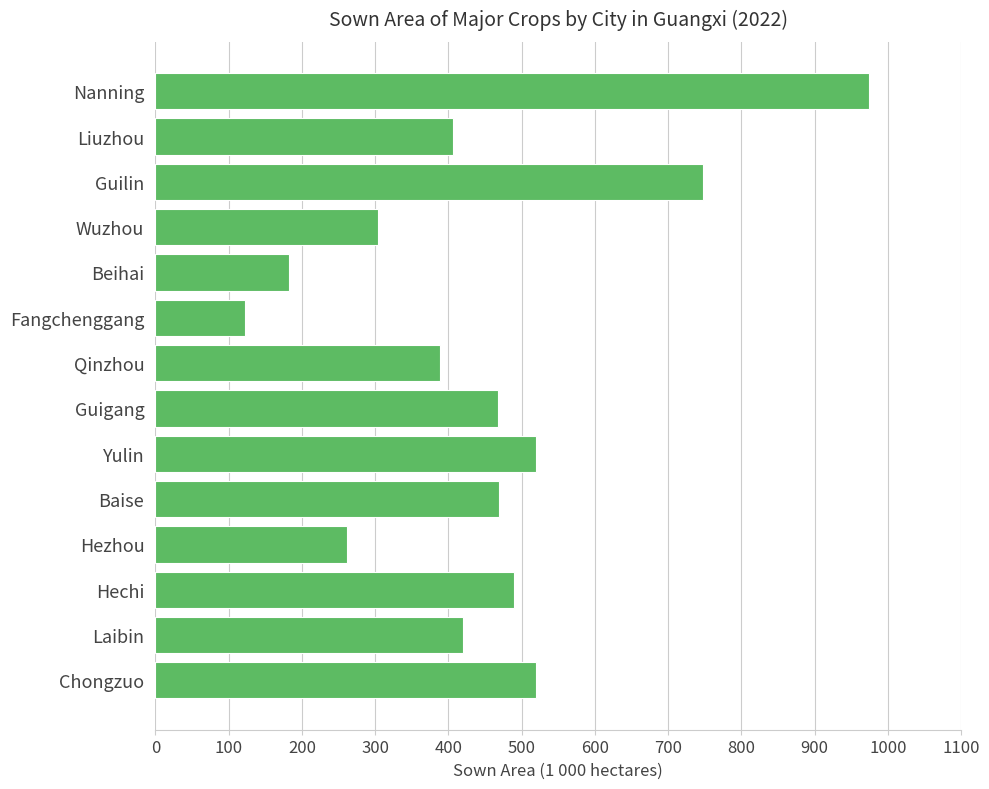

What is the label of the 2nd bar from the top?

Liuzhou